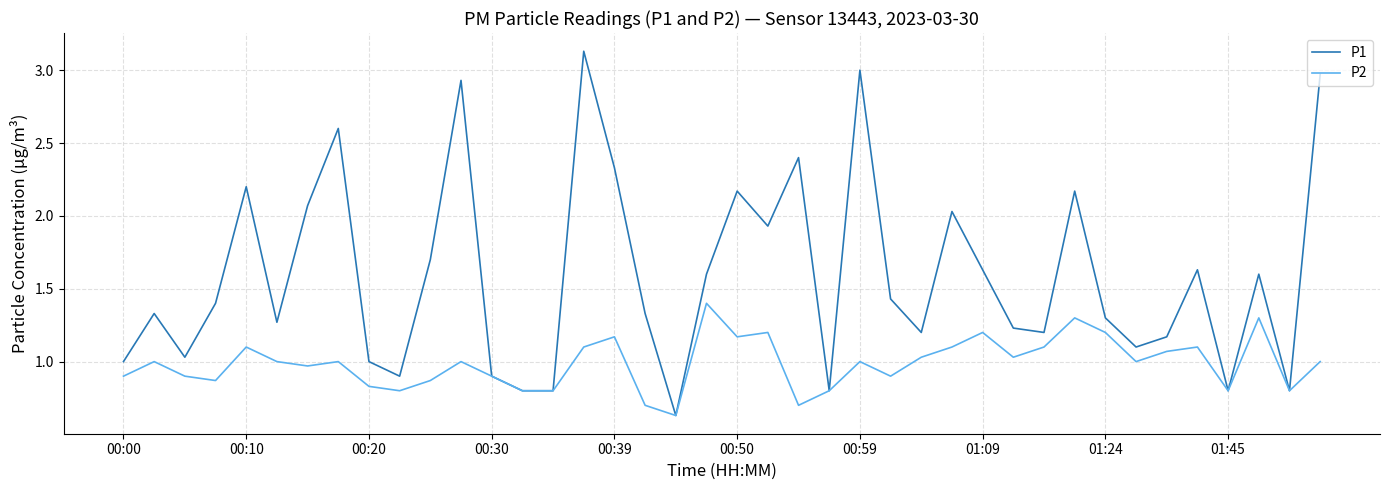

What are all the series names shown in the legend?

P1, P2